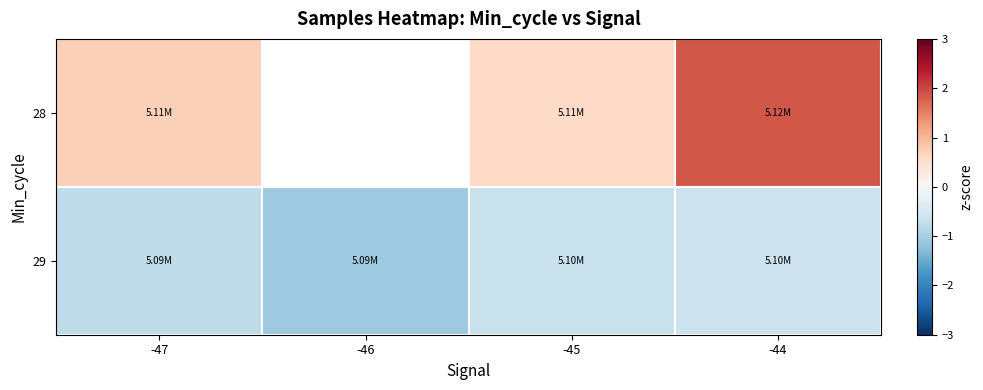

Count the number of categories in the chart.

4